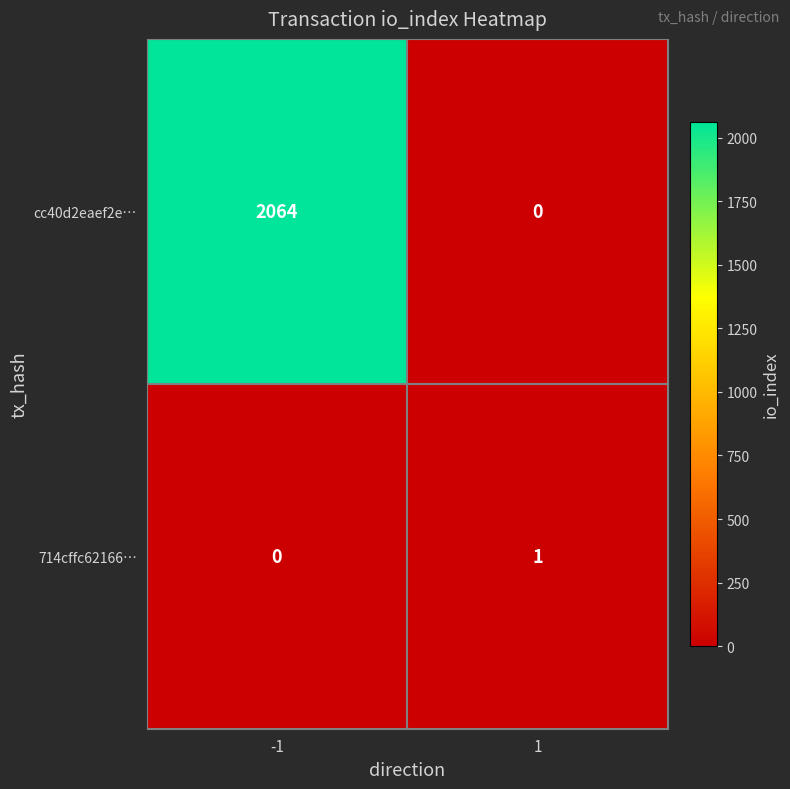

How many distinct data groups are displayed?

2